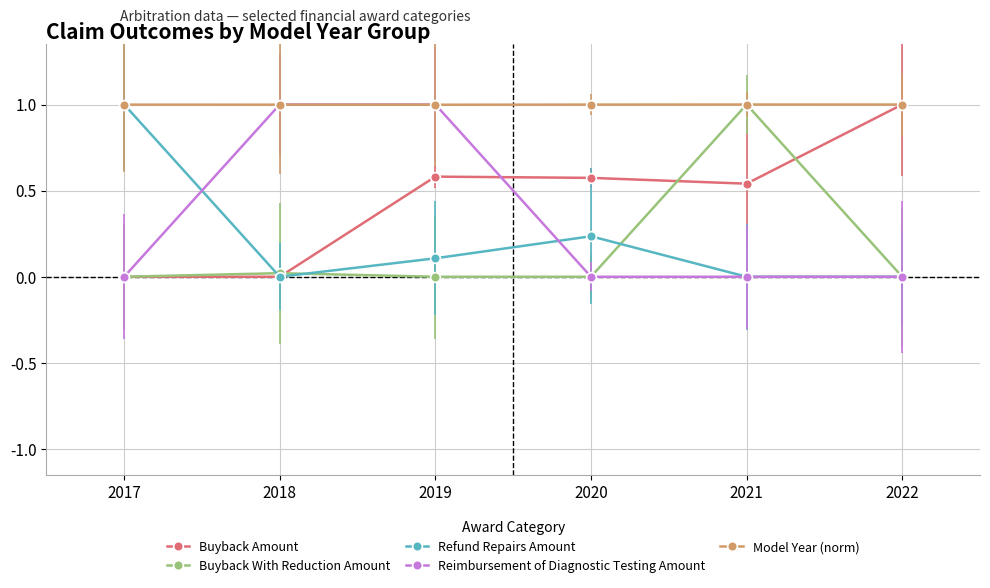

Where do Model Year (norm) and Reimbursement of Diagnostic Testing Amount first cross each other?

2017 and 2018